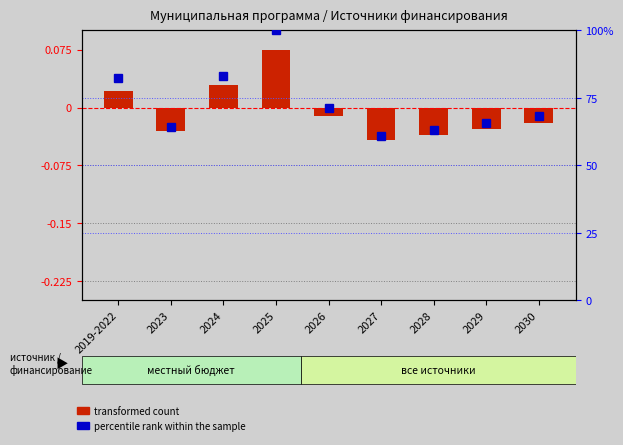

What is the label of the 2nd bar from the right?

2029